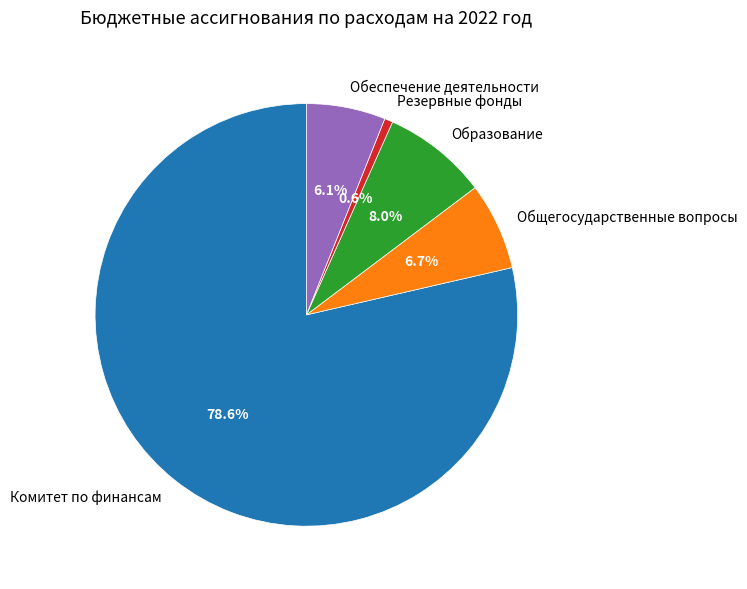

True or false: Образование accounts for 1% of the total.

False